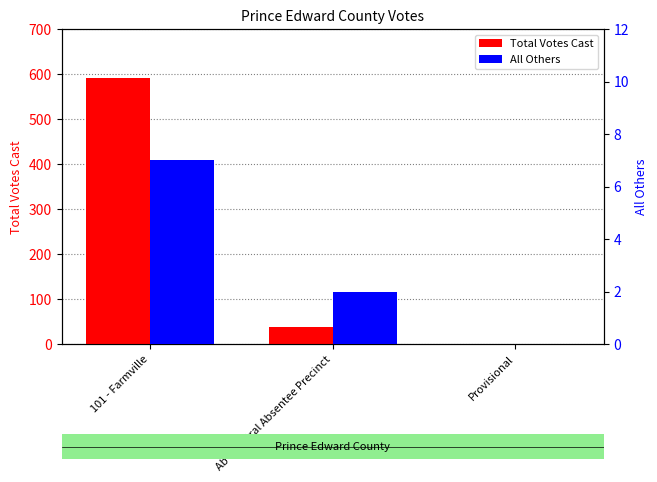

What is the spread (max minus min) of values at 101 - Farmville?

584